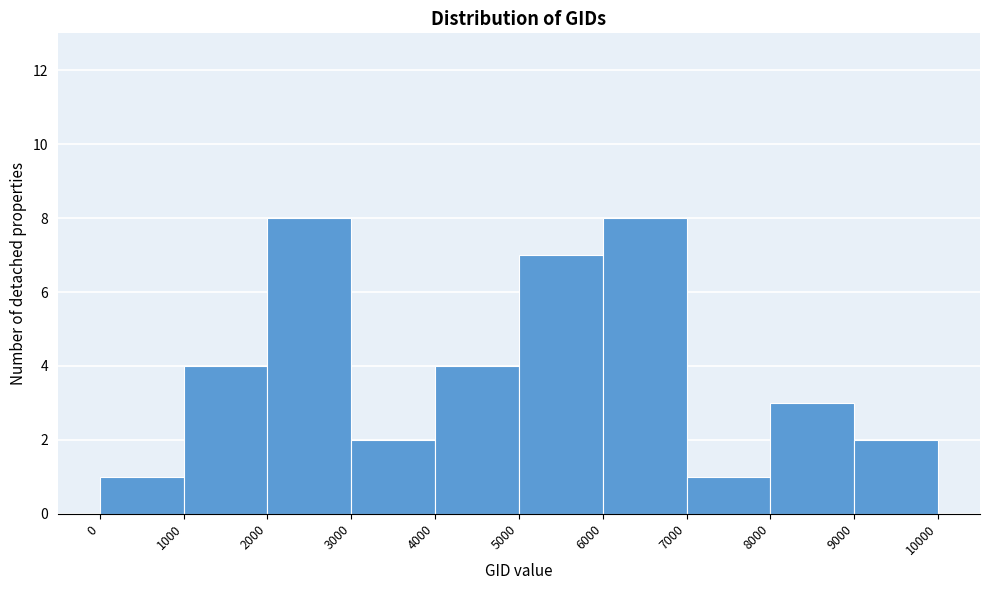

Reading left to right, transcribe this chart: for each bar, give the range it covers on the x-axis and its height. The values are not printed on the chart, so give them approximately, as read against the axis.

0 to 1000: 1
1000 to 2000: 4
2000 to 3000: 8
3000 to 4000: 2
4000 to 5000: 4
5000 to 6000: 7
6000 to 7000: 8
7000 to 8000: 1
8000 to 9000: 3
9000 to 10000: 2